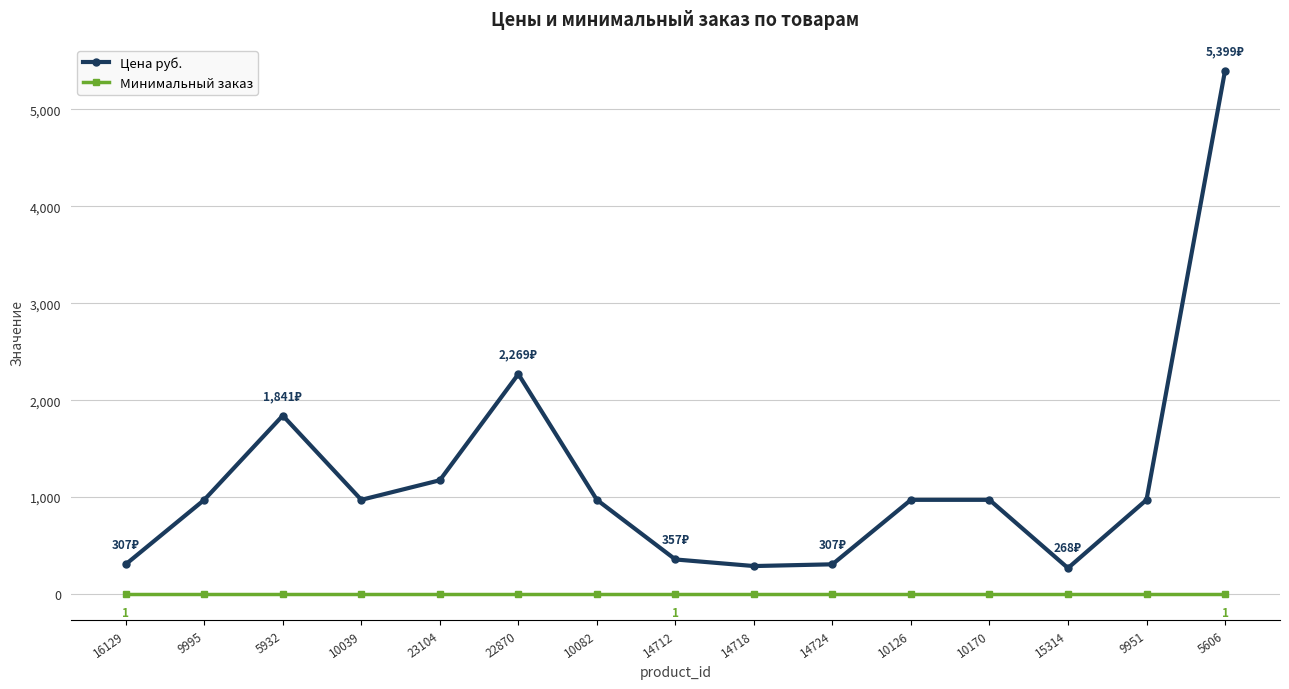

Which series has the widest spread of values?

Цена руб.